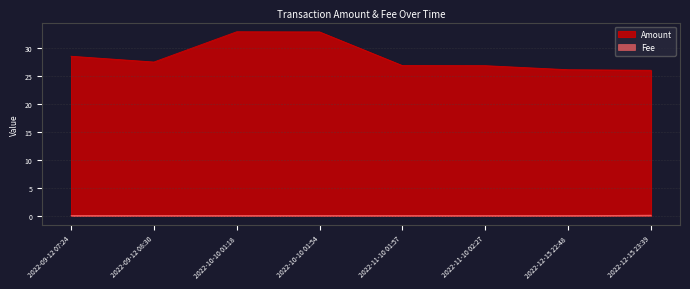

What is the sum of all Amount values?

227.4